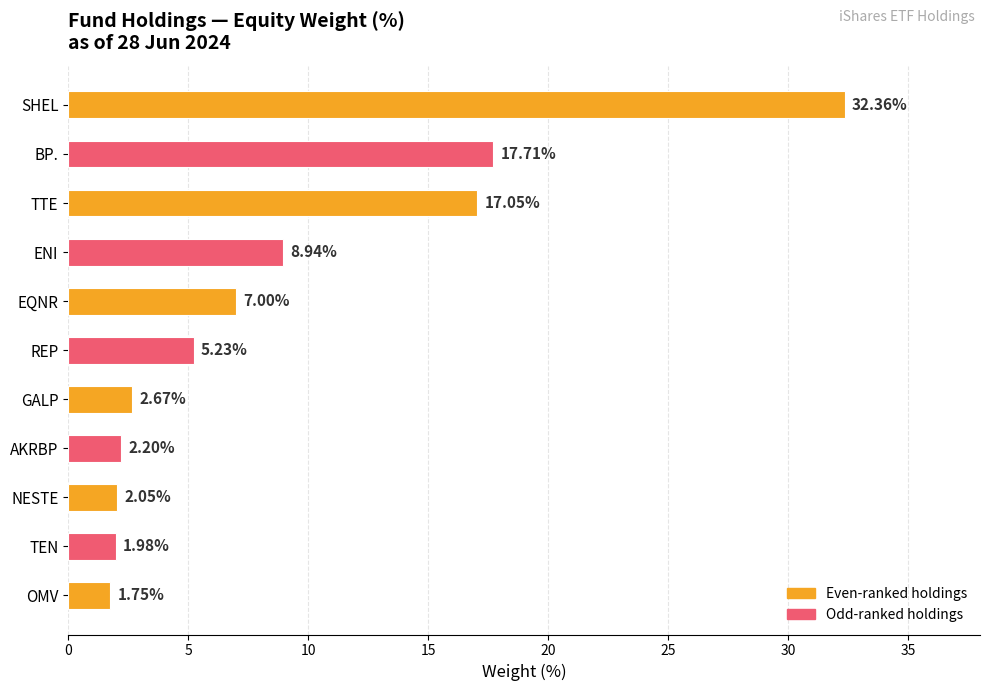

What is the difference between the second highest and second lowest values?

15.7